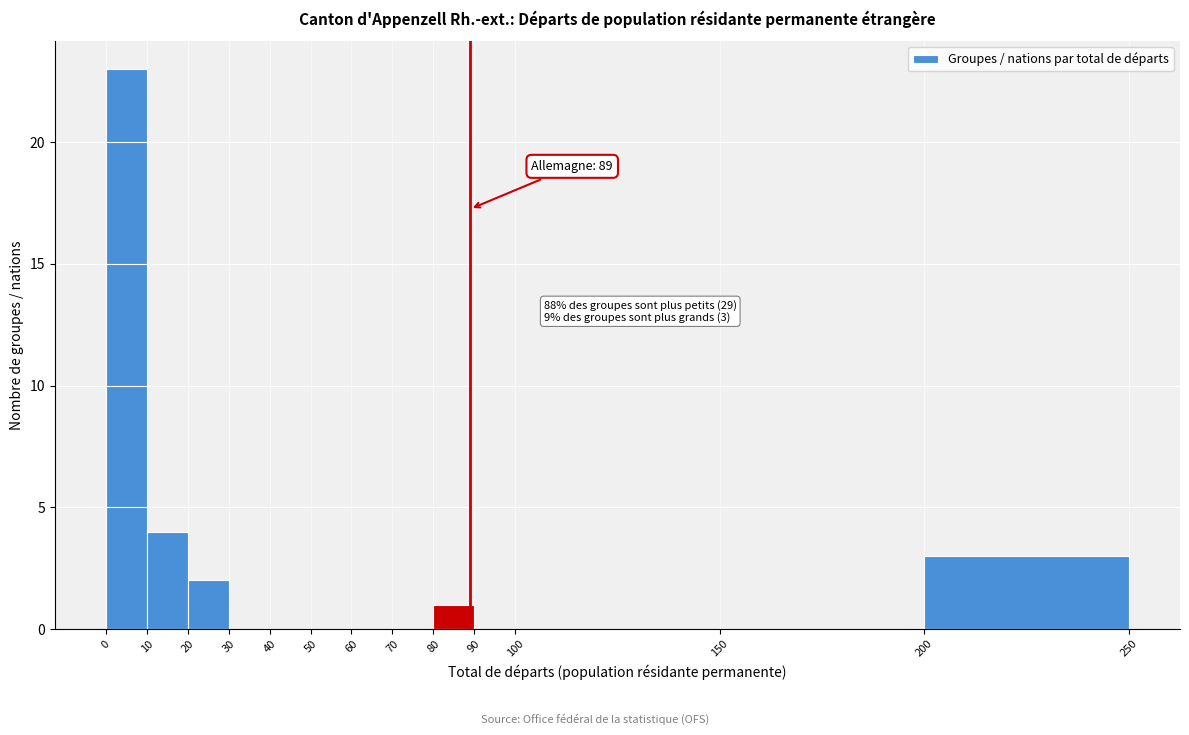

Over which range of the x-axis is the bar tallest?

0 to 10